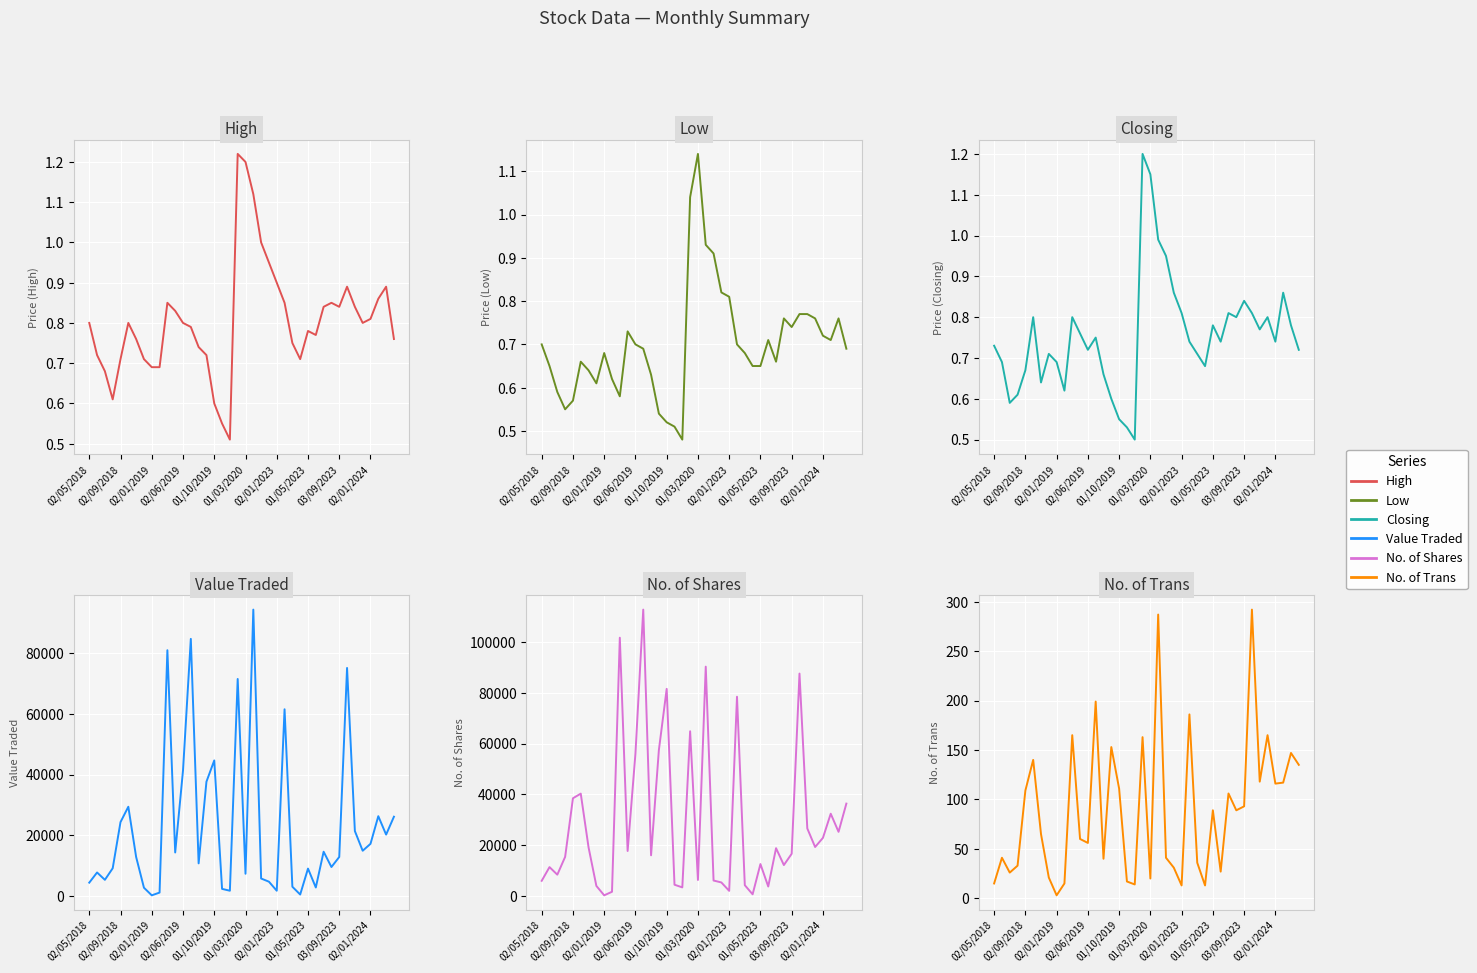

What is the difference between the maximum and minimum values in the Closing series?

0.7